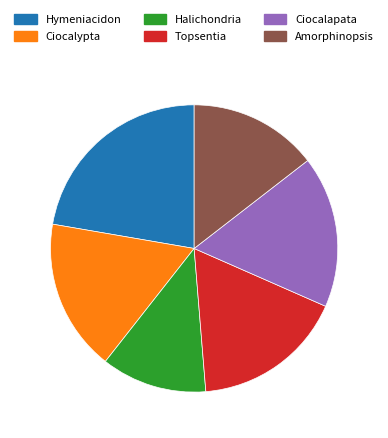

Is the sum of Hymeniacidon and Ciocalypta greater than half?

No